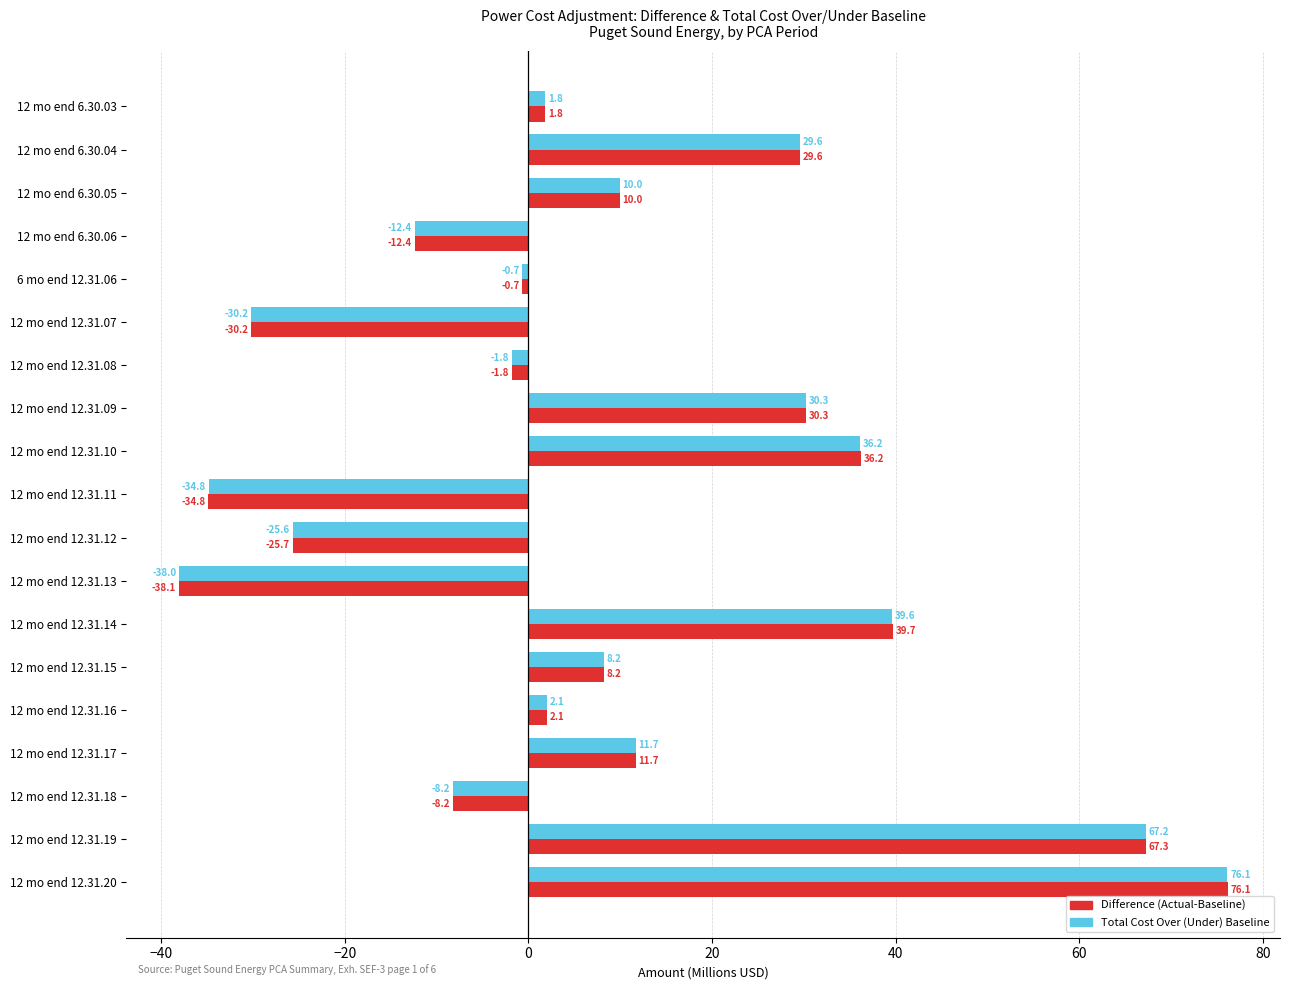

What is the difference between the maximum and minimum values in the Difference (Actual-Baseline) series?

114.2